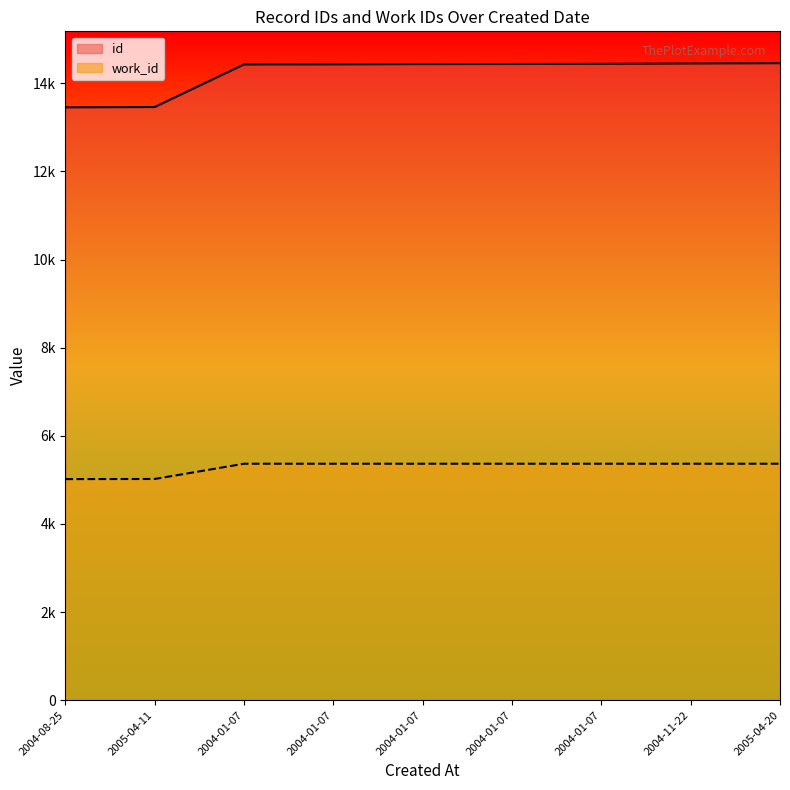

Which series has the largest total across all categories?

id